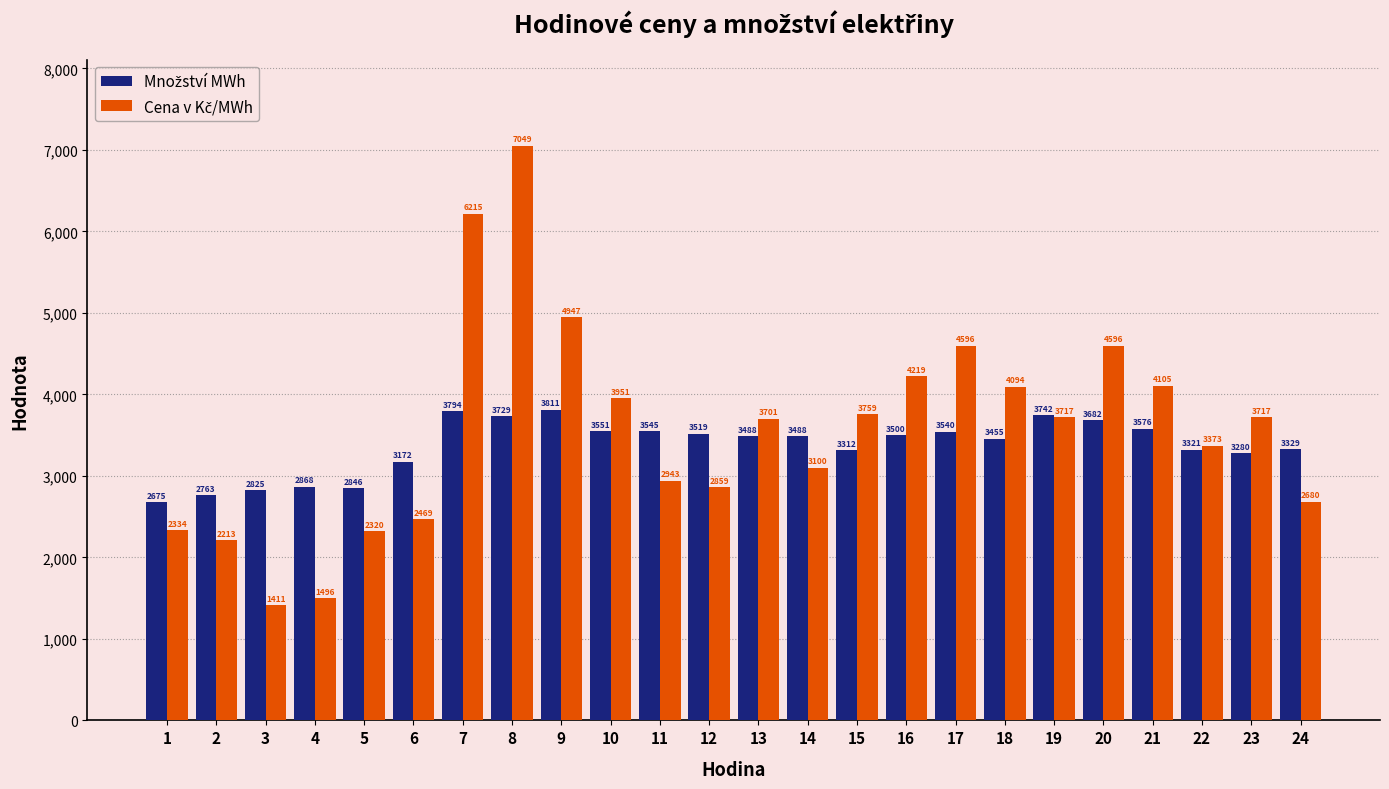

What is the smallest value displayed?

1410.9